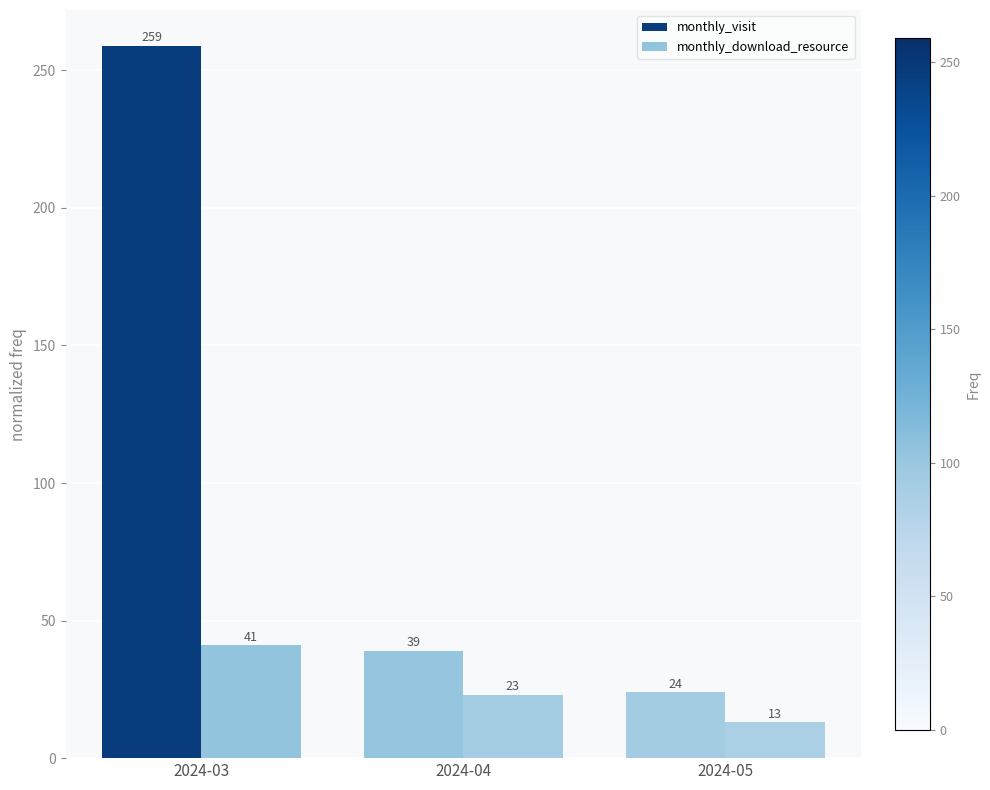

At which label does monthly_visit first exceed 39?

2024-03